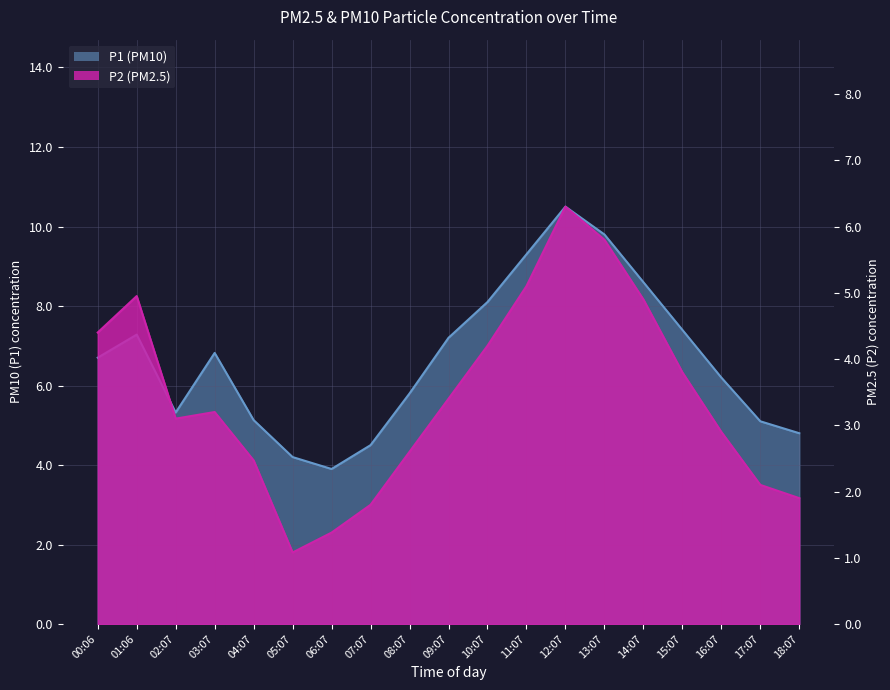

True or false: P1 and P2 cross at least once.

False